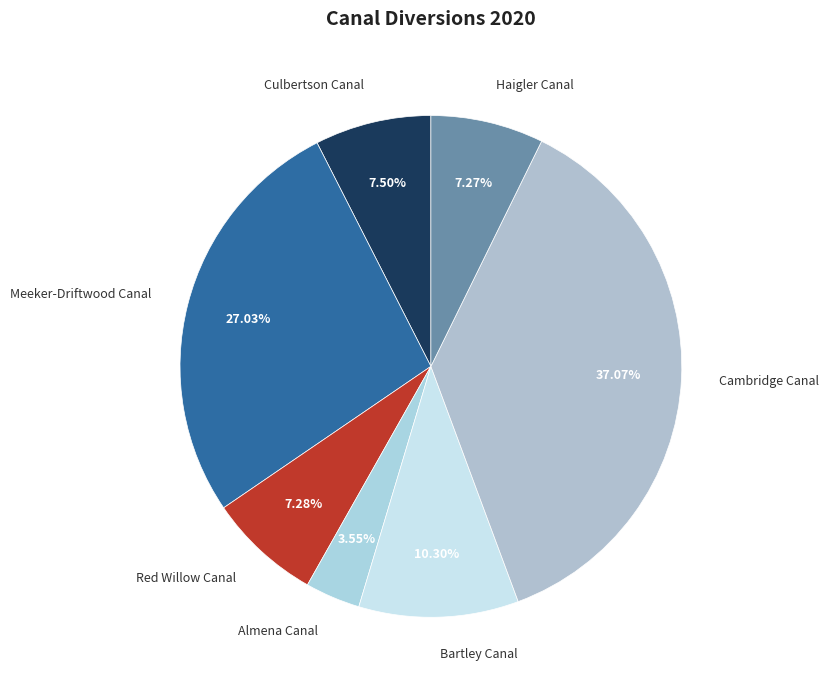

Is Meeker-Driftwood Canal the majority of the pie?

No